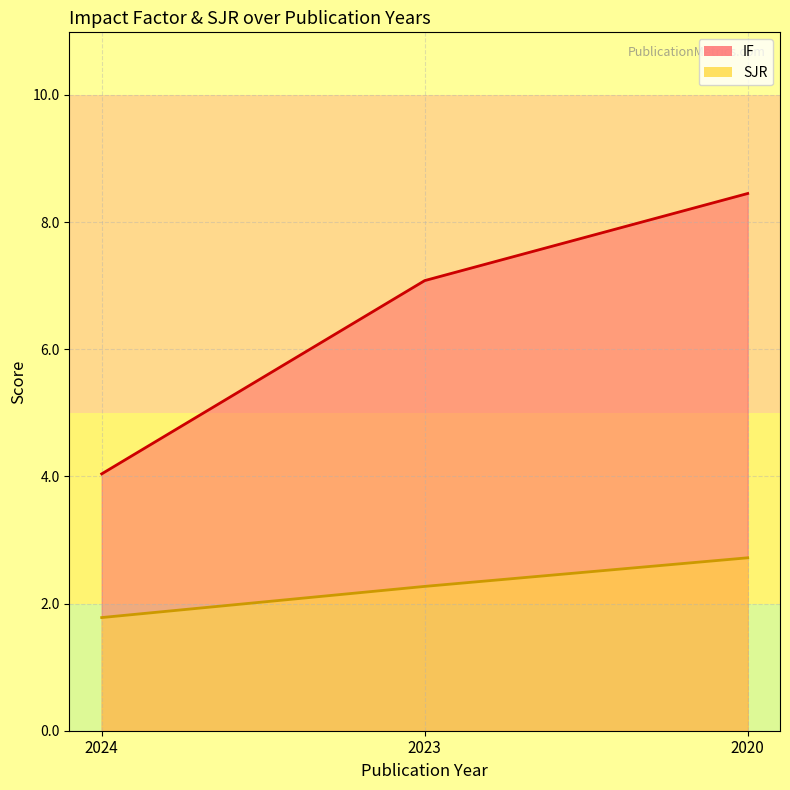

Reading right to left, extract all data points from this chart.

IF: 8.4	7.1	4.0
SJR: 2.7	2.3	1.8